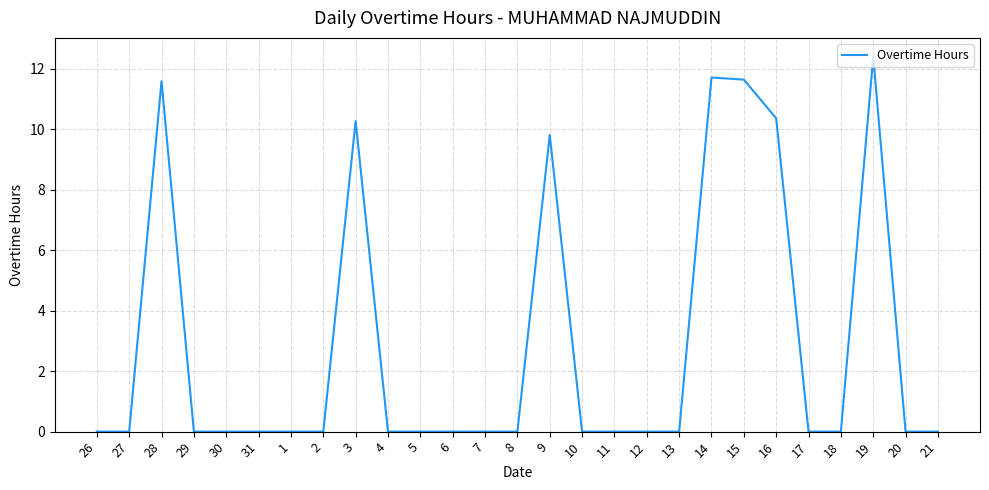

What is the maximum value shown in the chart?

12.4